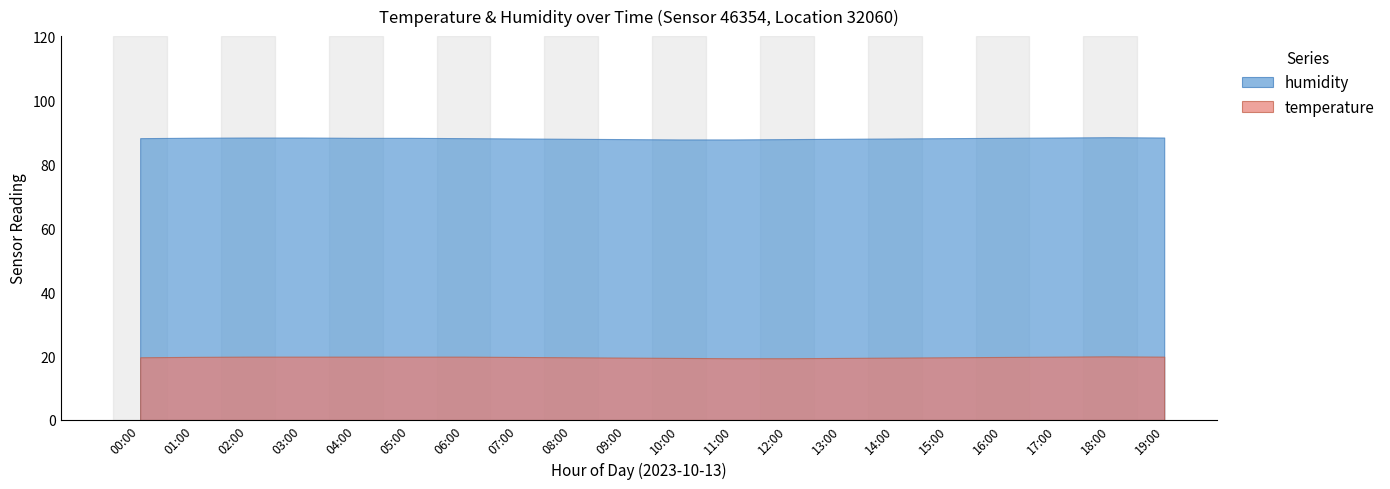

Which category has the highest value across all series?

18:00